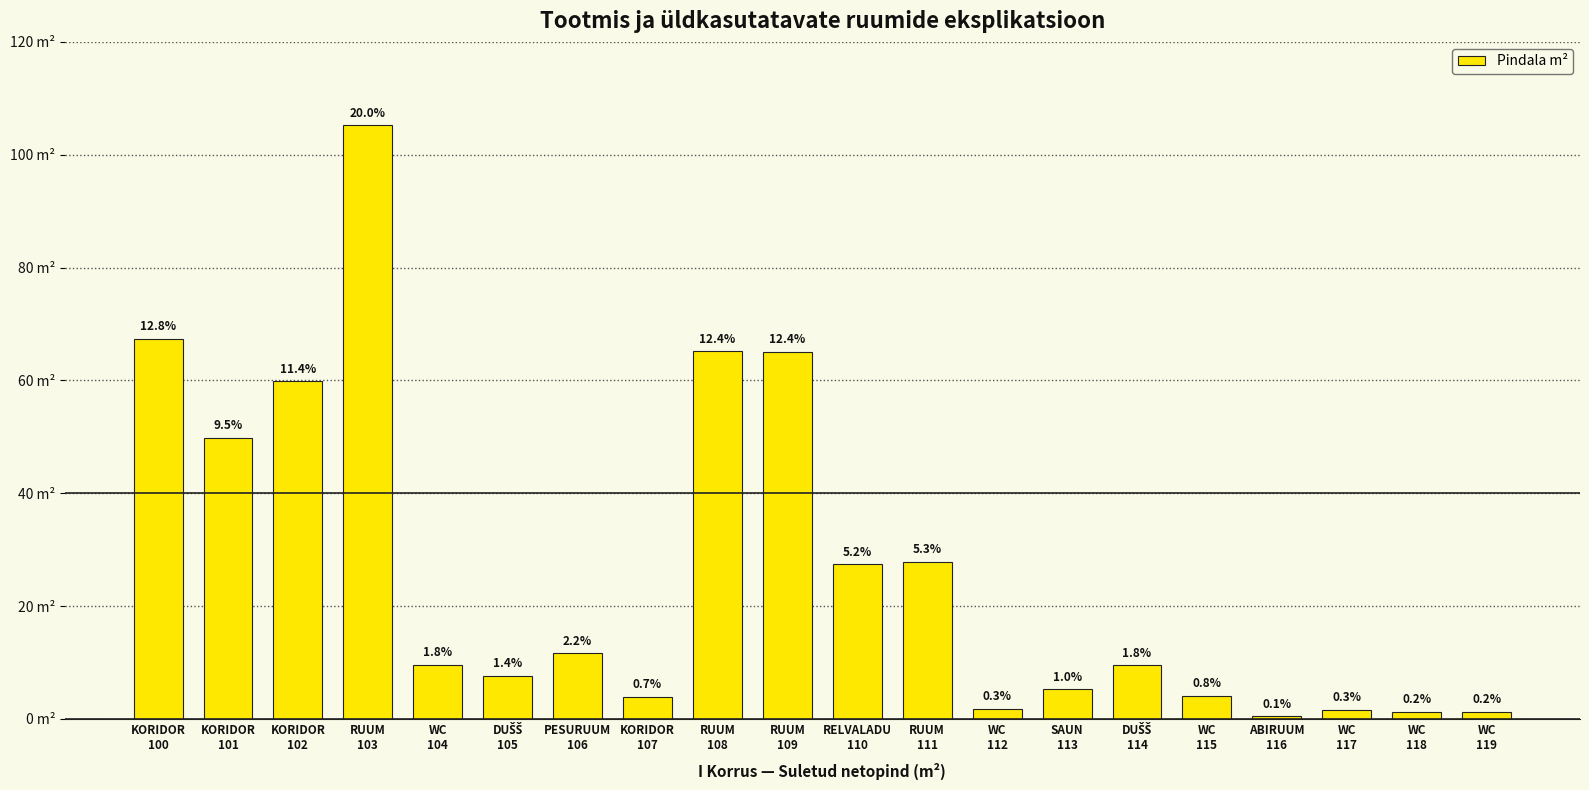

What is the approximate value at WC
119?

1.2